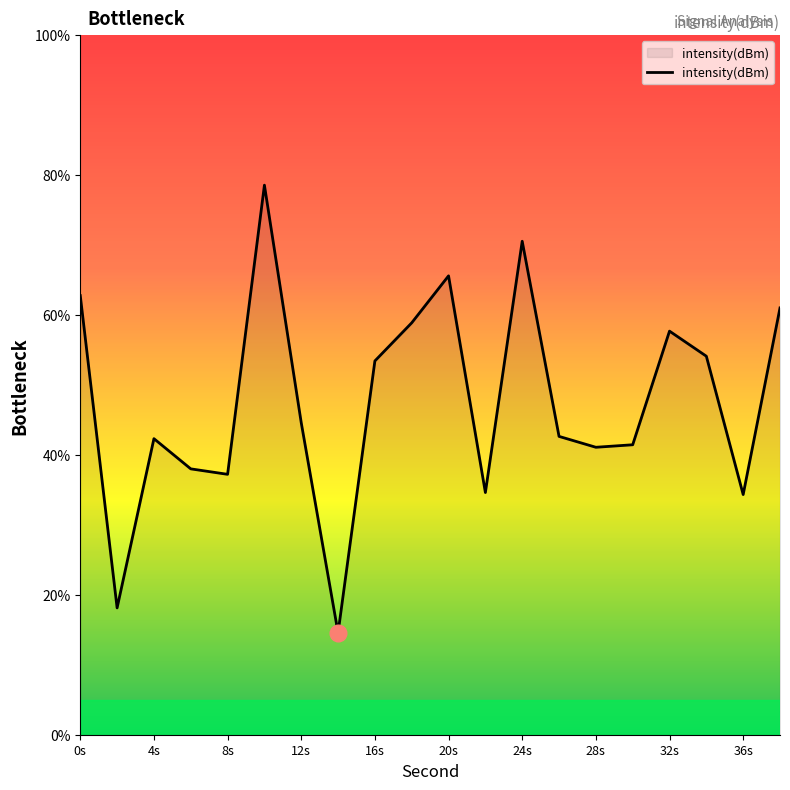

What is the greatest value displayed?

78.6